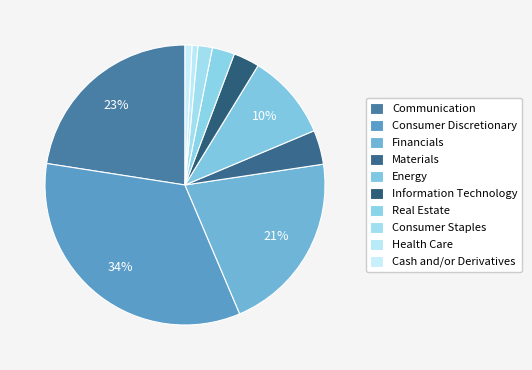

To the nearest percent, what portion does Information Technology represent?

3%